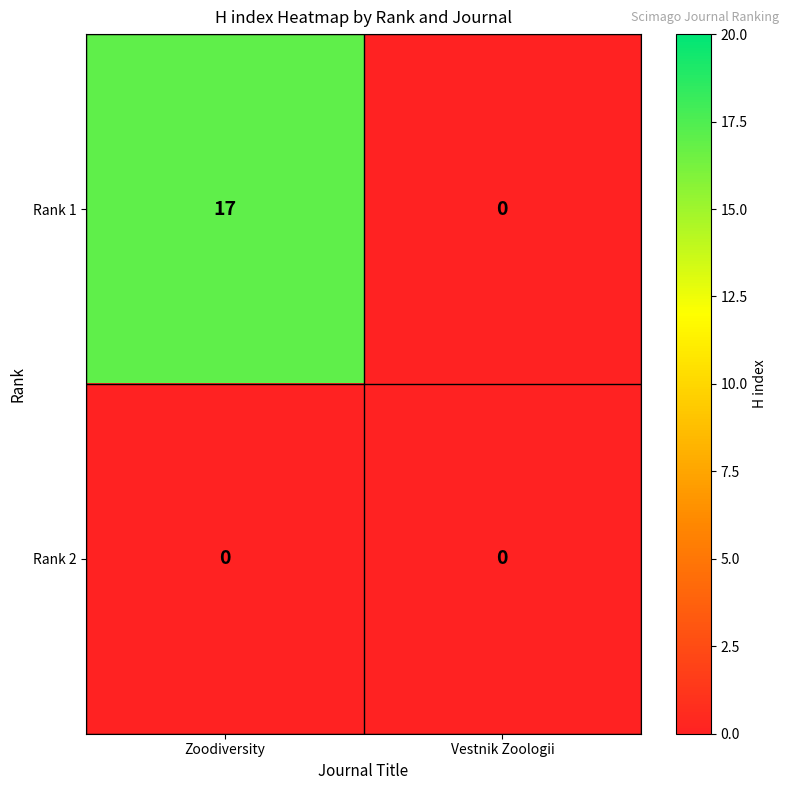

Rank the series at Zoodiversity from lowest to highest value.

Rank 2, Rank 1